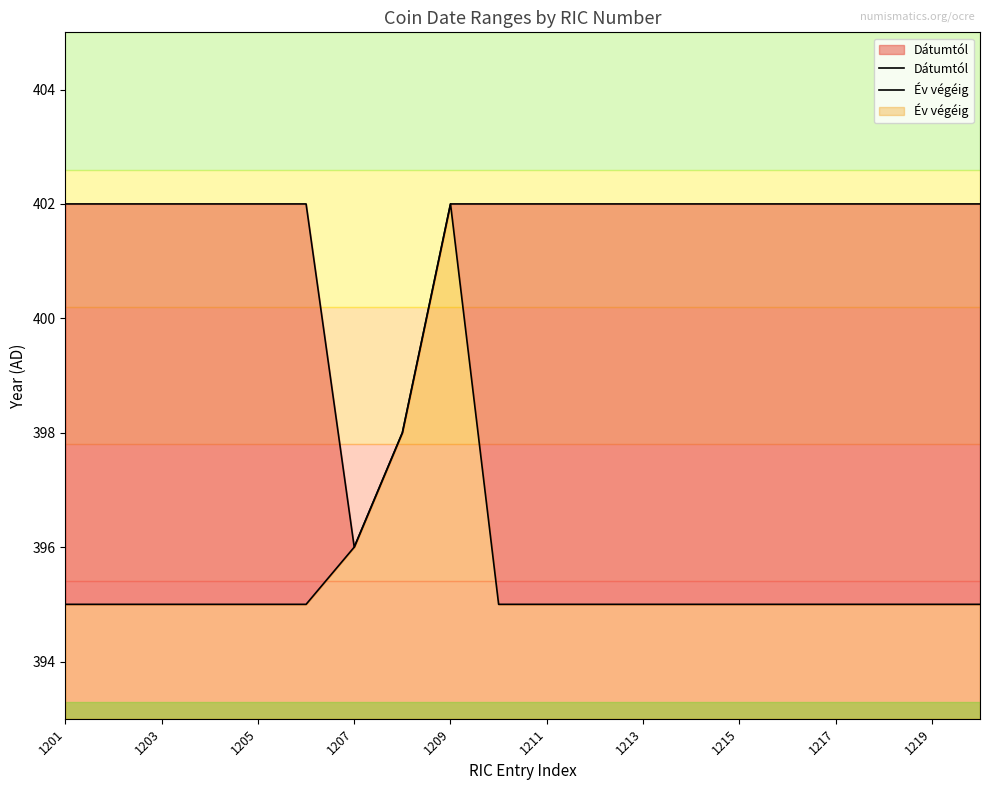

Does the chart display data point markers on the line(s)?

No